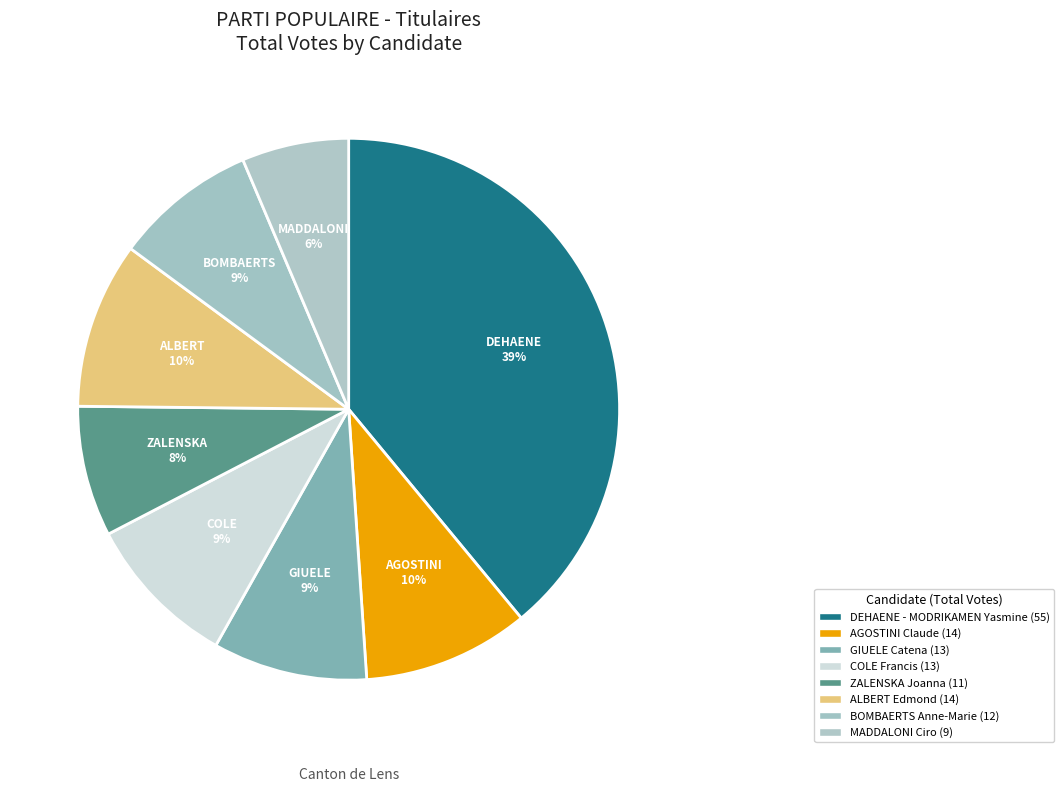

How many slices are in this pie chart?

8